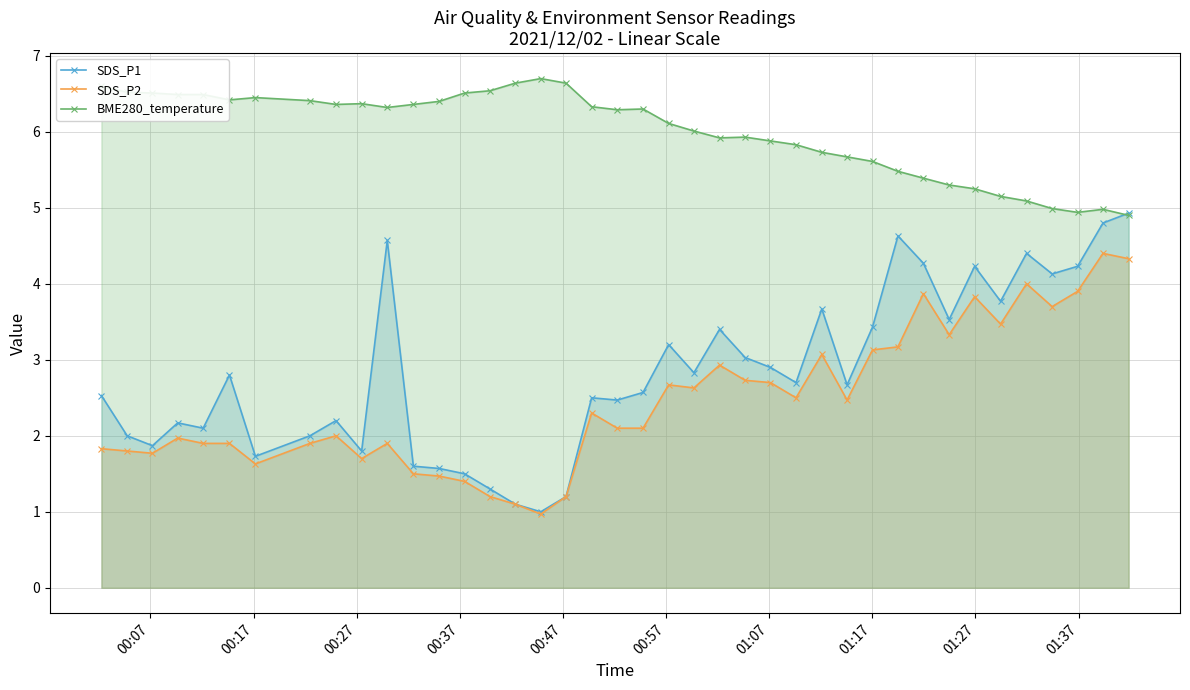

What are all the series names shown in the legend?

SDS_P1, SDS_P2, BME280_temperature